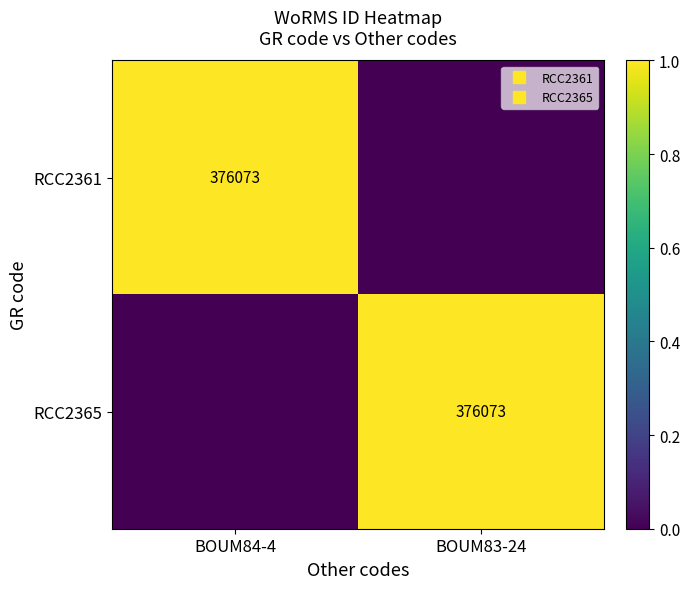

How many values in the RCC2361 series are below 1?

1